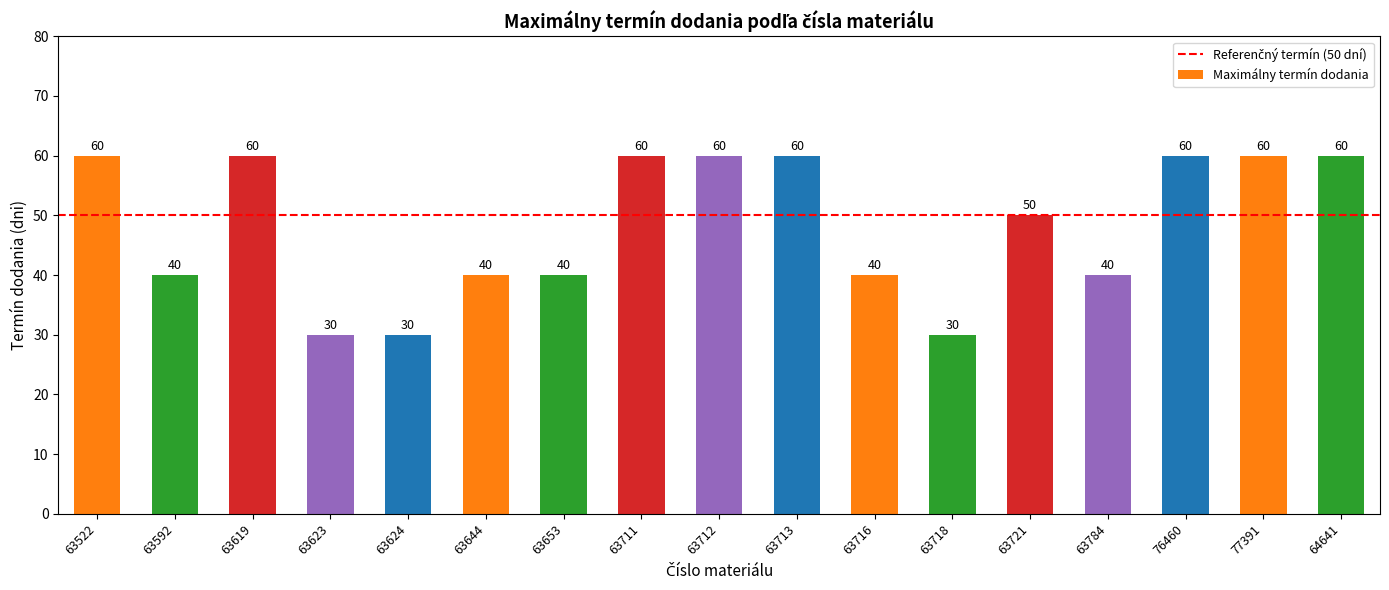

What is the sum of all values?

820